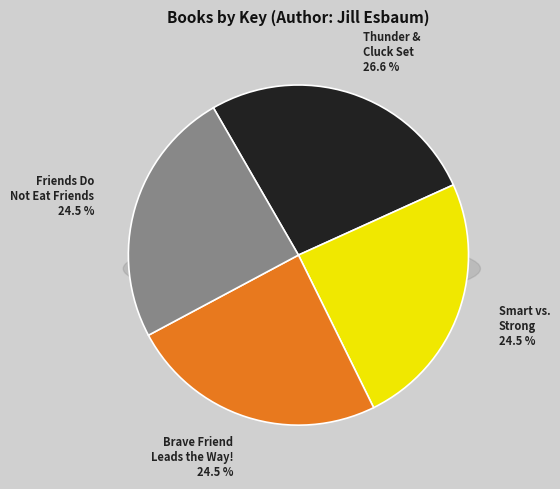

Combined, what portion of the pie is Thunder and Cluck Collection (Boxed Set) and Smart vs. Strong?

51.0%